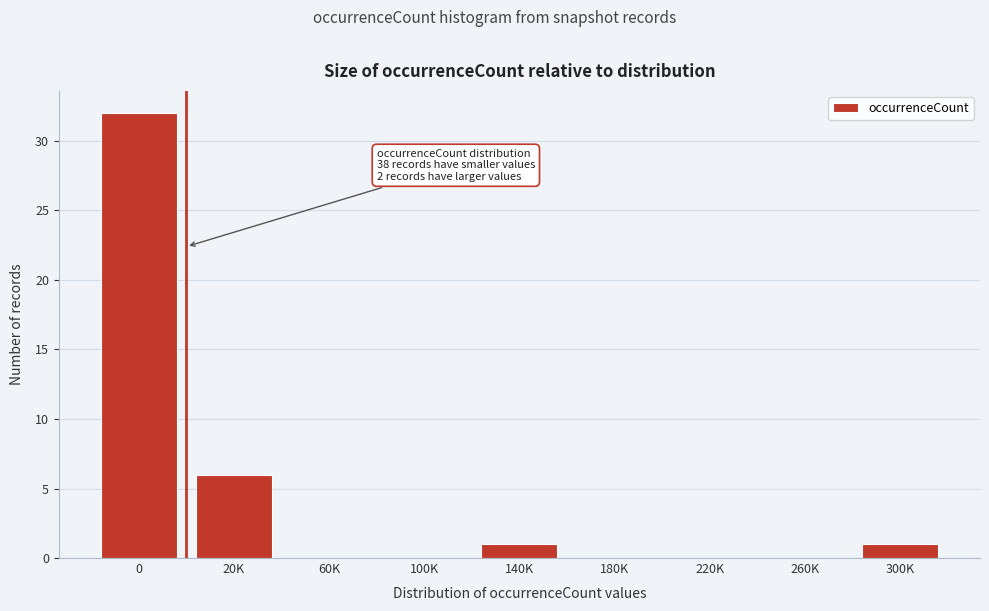

Reading left to right, list all the values displayed in this chart.

0=32	20K=6	60K=0	100K=0	140K=1	180K=0	220K=0	260K=0	300K=1